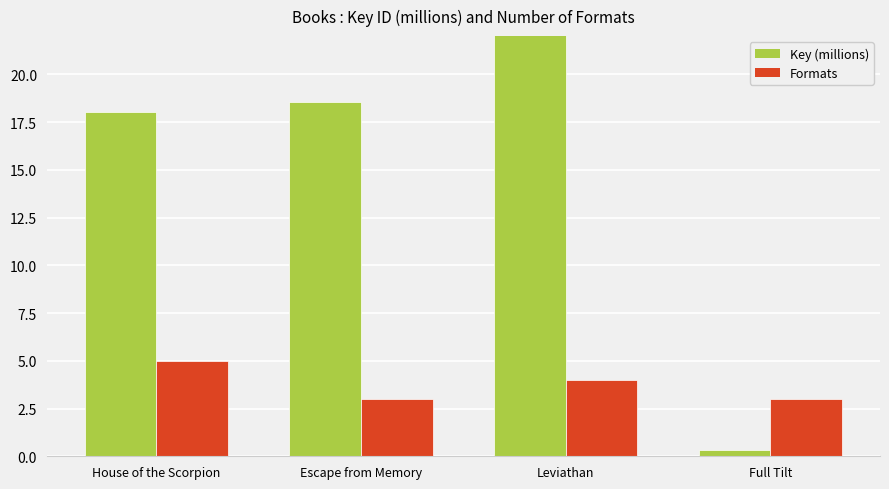

At how many categories does at least one series exceed 13?

3